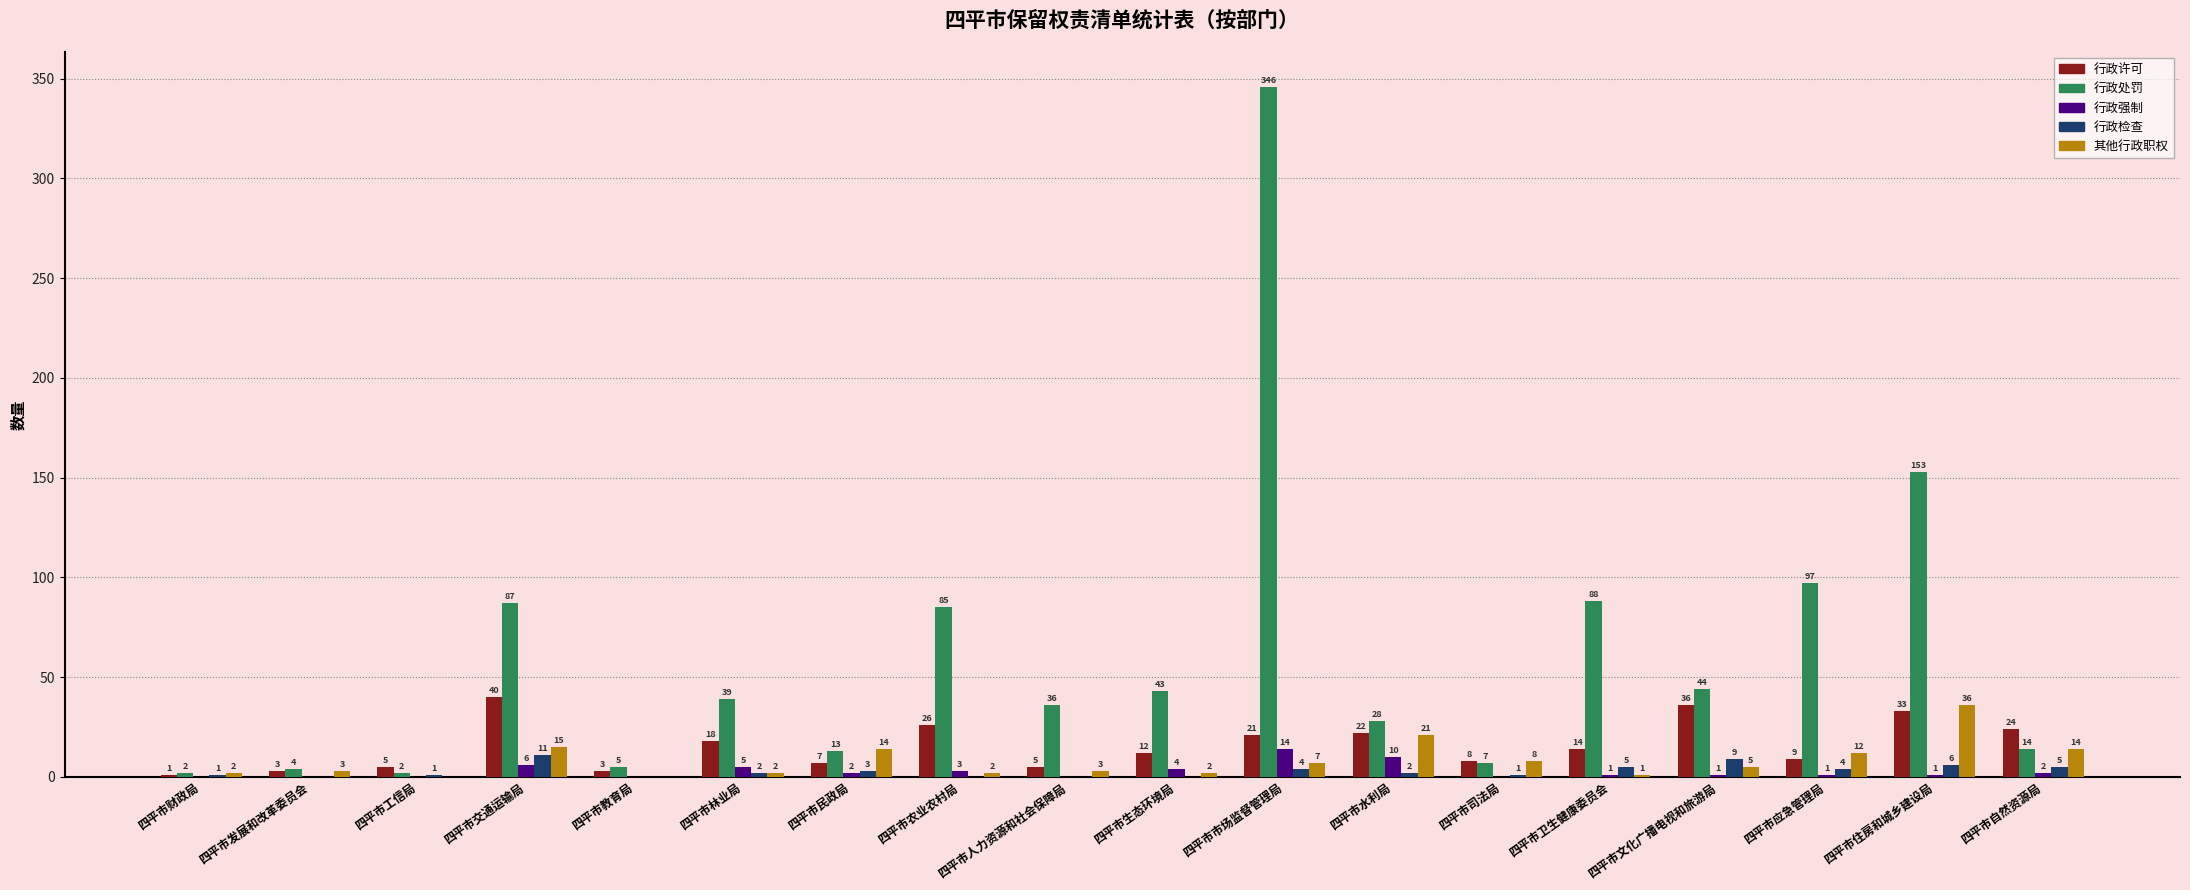

The value of 行政处罚 at 四平市农业农村局 is 85. True or false?

True